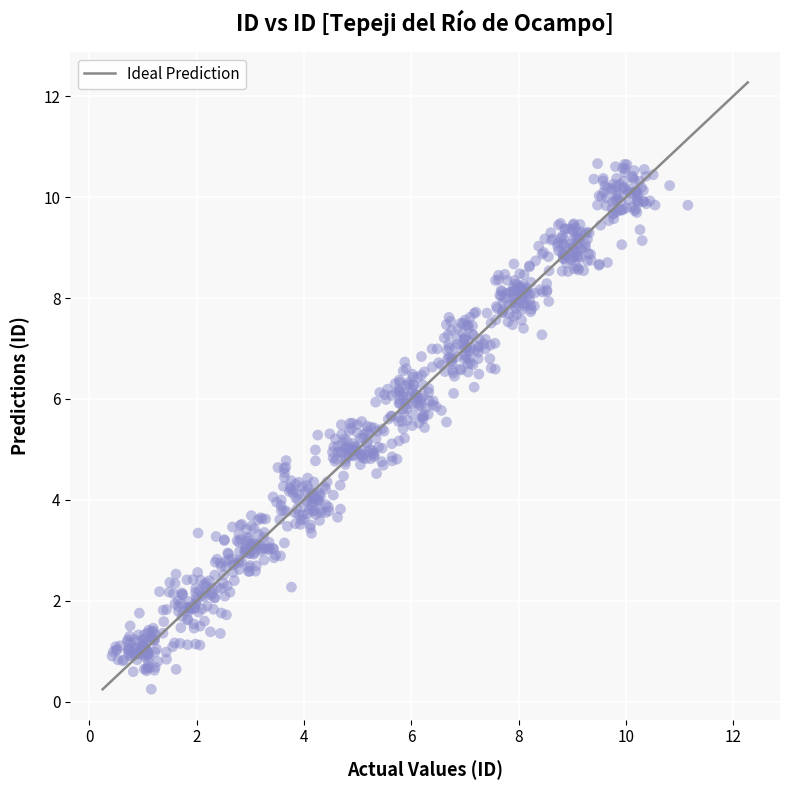

What is the range of X values (max minus min)?

10.7